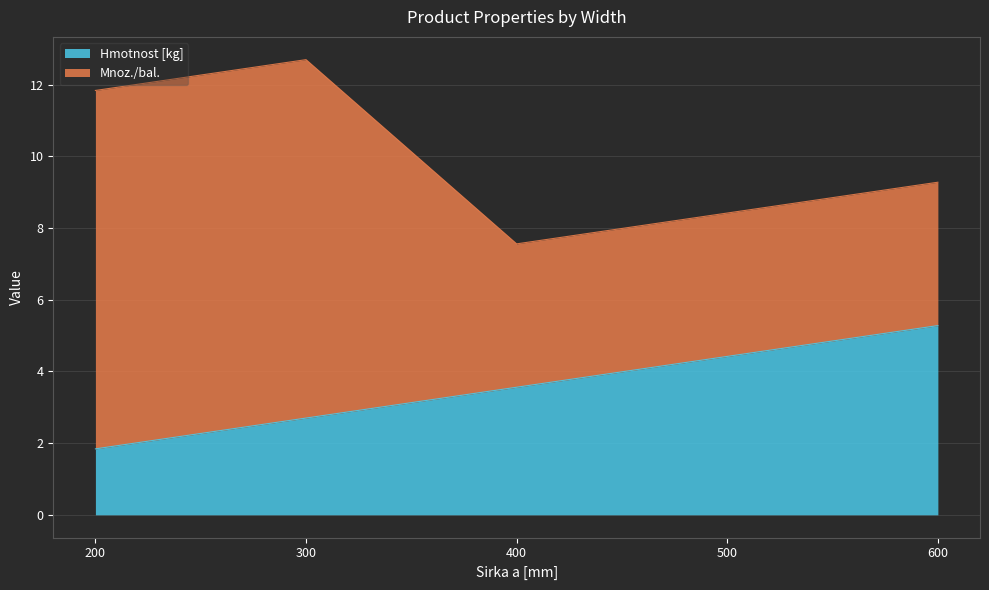

At which label does Hmotnost [kg] reach its peak?

600